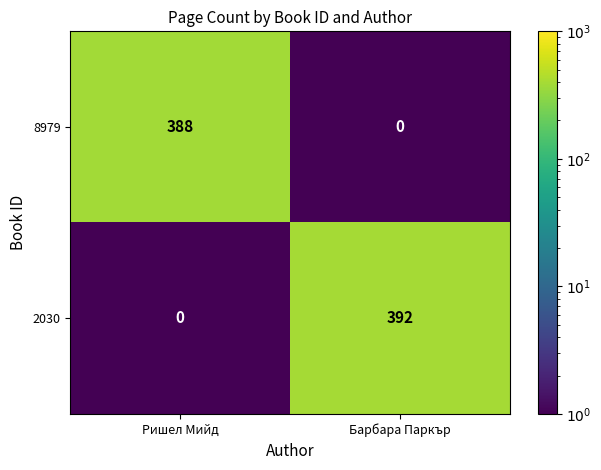

At which label does 8979 reach its minimum?

Барбара Паркър